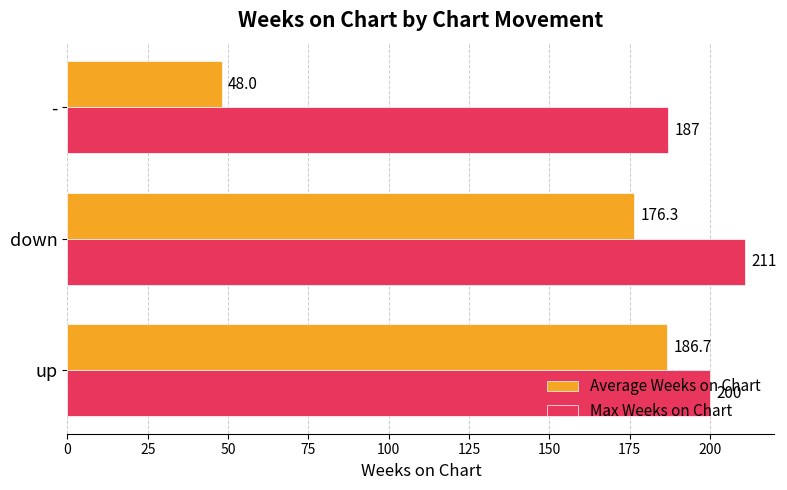

What is the difference between the maximum and minimum values in the Max Weeks on Chart series?

24.0